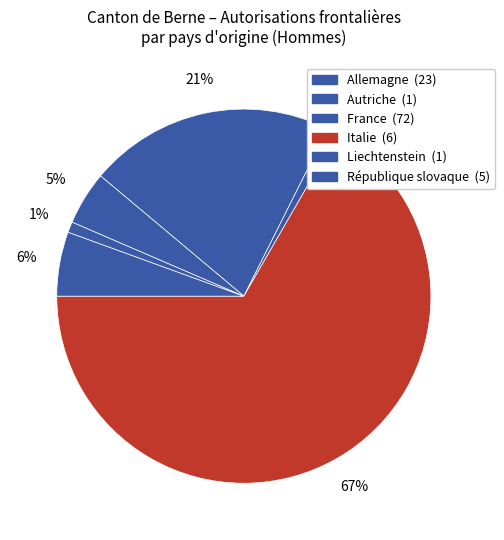

How many segments does this pie chart have?

6